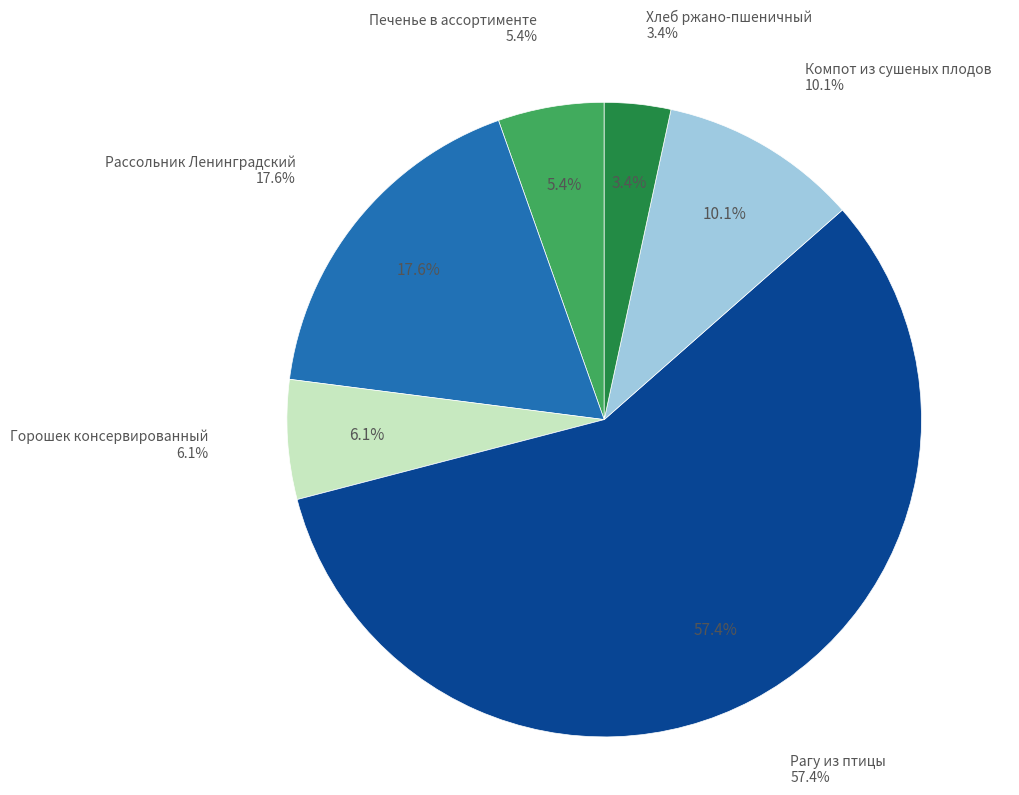

Is it true that Рагу из птицы is 48% of the pie?

False